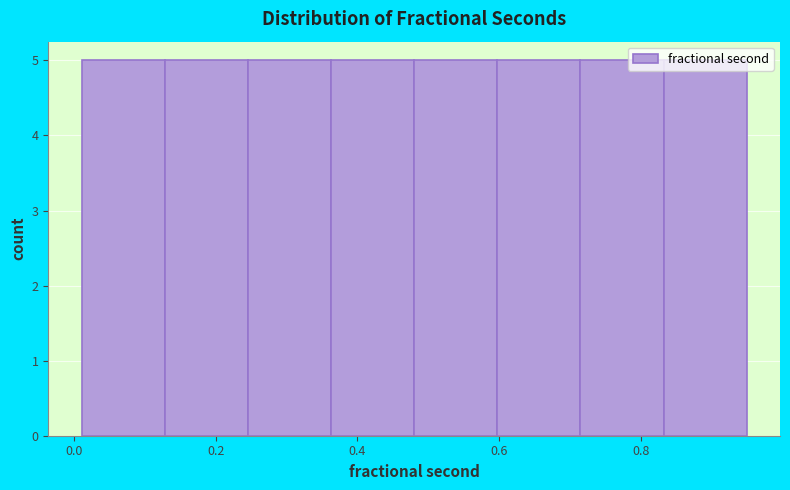

Reading left to right, list every bar in this chart as the range it spans on the x-axis followed by its height. Neither the bar edges nor the heights are printed on the chart, so give them approximately, as read against the axes.

0.02 to 0.12: 5
0.12 to 0.24: 5
0.24 to 0.36: 5
0.36 to 0.48: 5
0.48 to 0.60: 5
0.60 to 0.72: 5
0.72 to 0.84: 5
0.84 to 0.94: 5